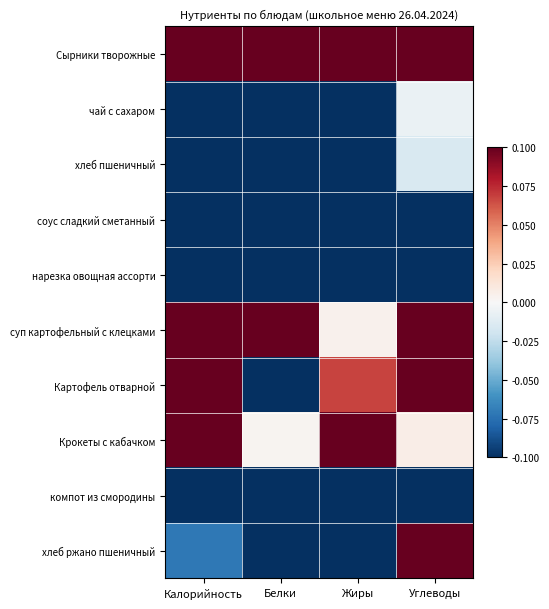

How many distinct data groups are displayed?

10